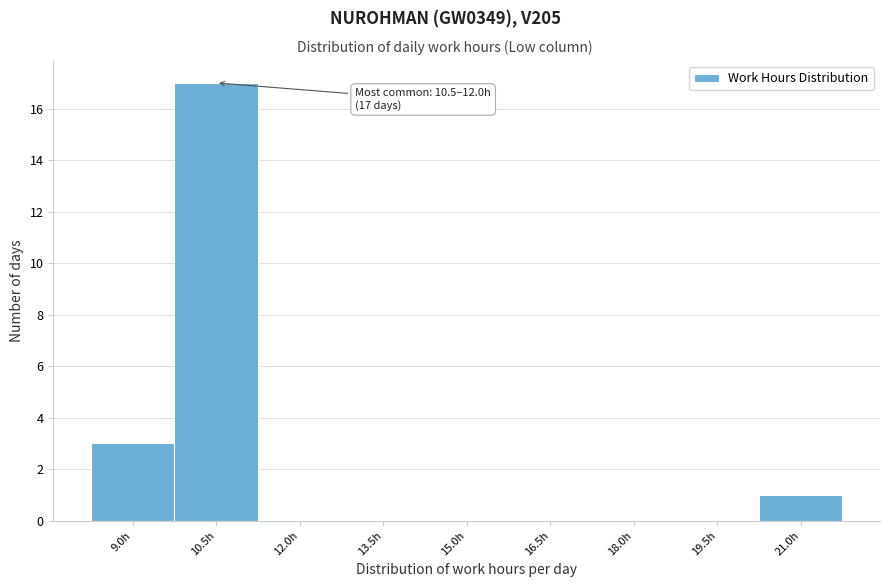

Reading left to right, transcribe all the data shown in this chart.

9.0h=3	10.5h=17	12.0h=0	13.5h=0	15.0h=0	16.5h=0	18.0h=0	19.5h=0	21.0h=1